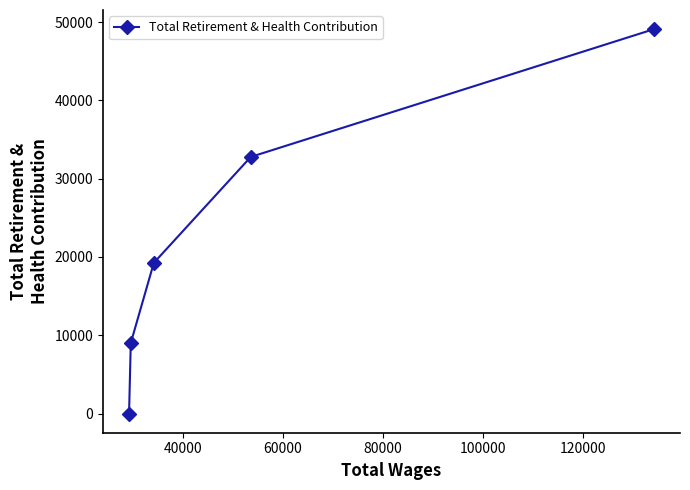

What is the sum of all values?

110121